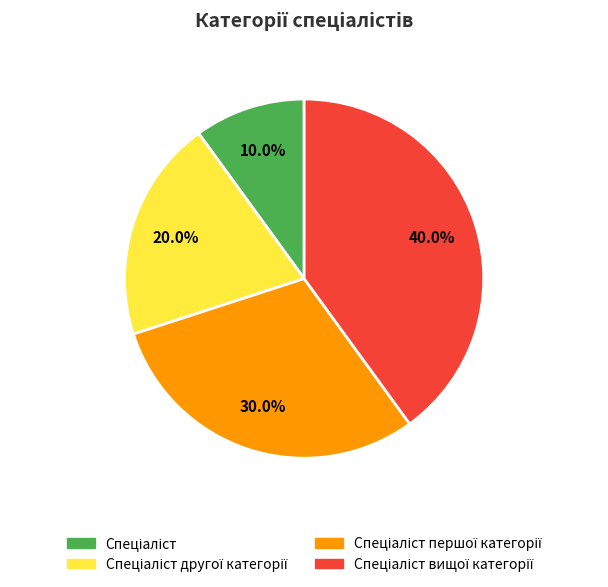

Is there any slice that represents more than half of the pie?

No